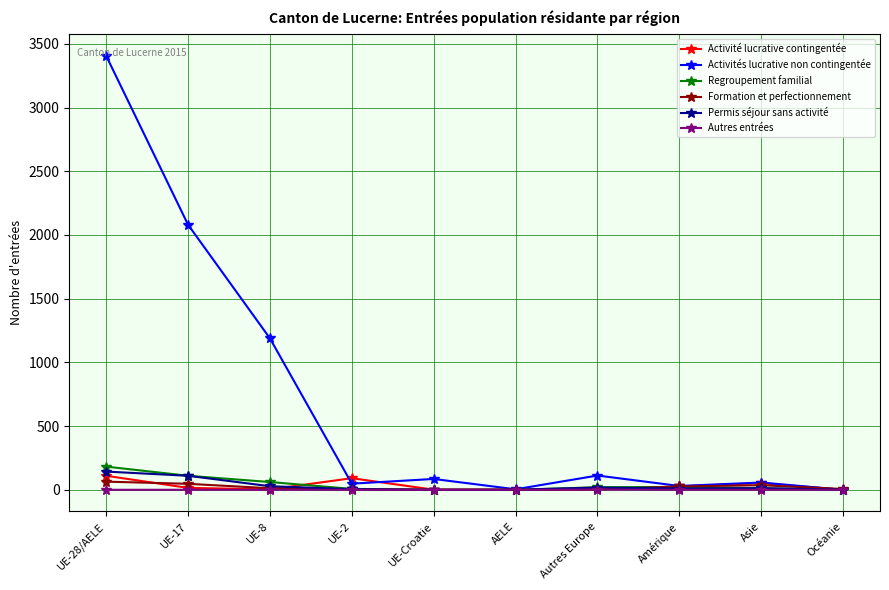

The value of Activités lucrative non contingentée at UE-8 is 821. True or false?

False